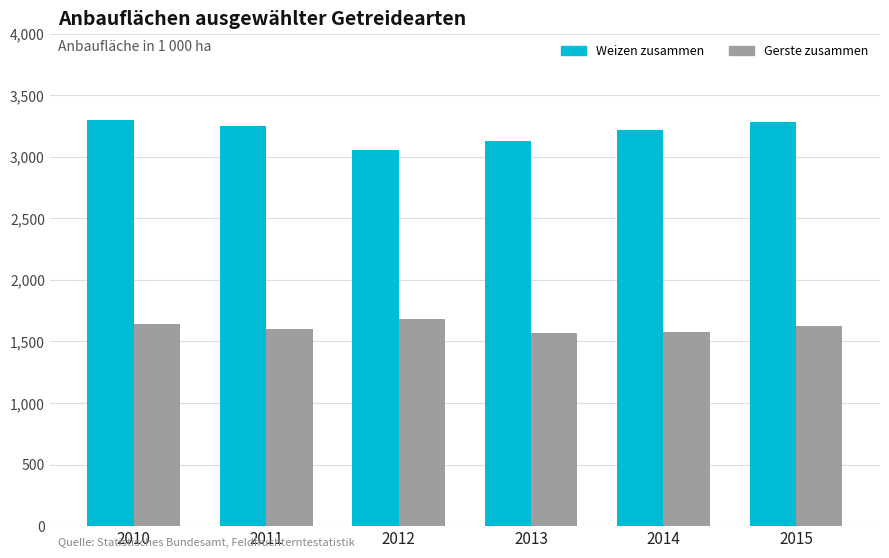

True or false: Weizen zusammen has a value of 1794.9 at 2013.

False